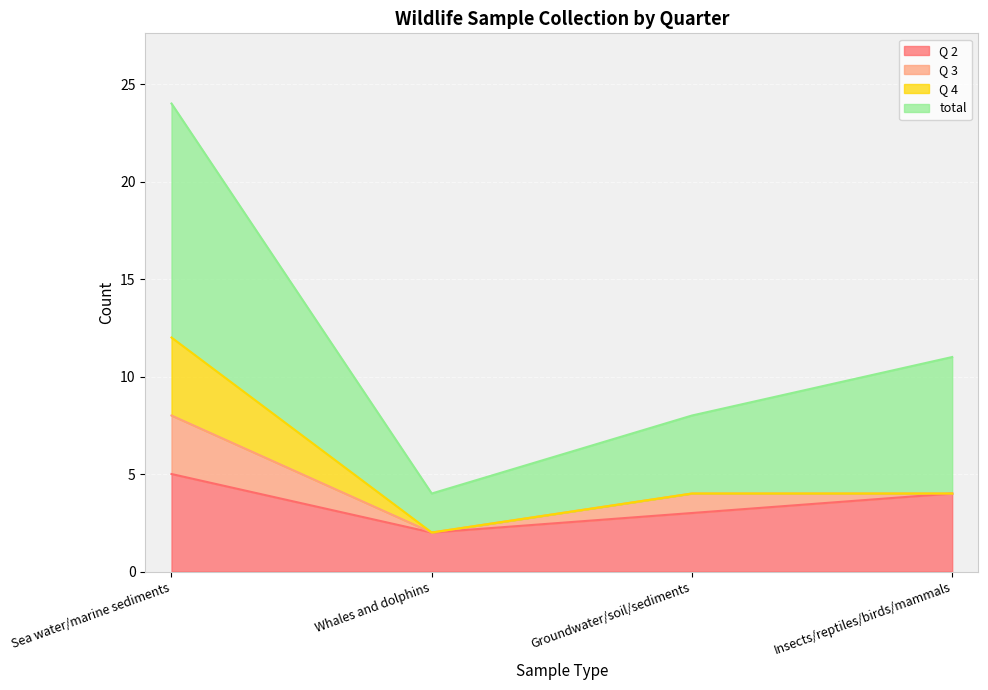

Between Sea water/marine sediments and Groundwater/soil/sediments, which is larger?

Sea water/marine sediments